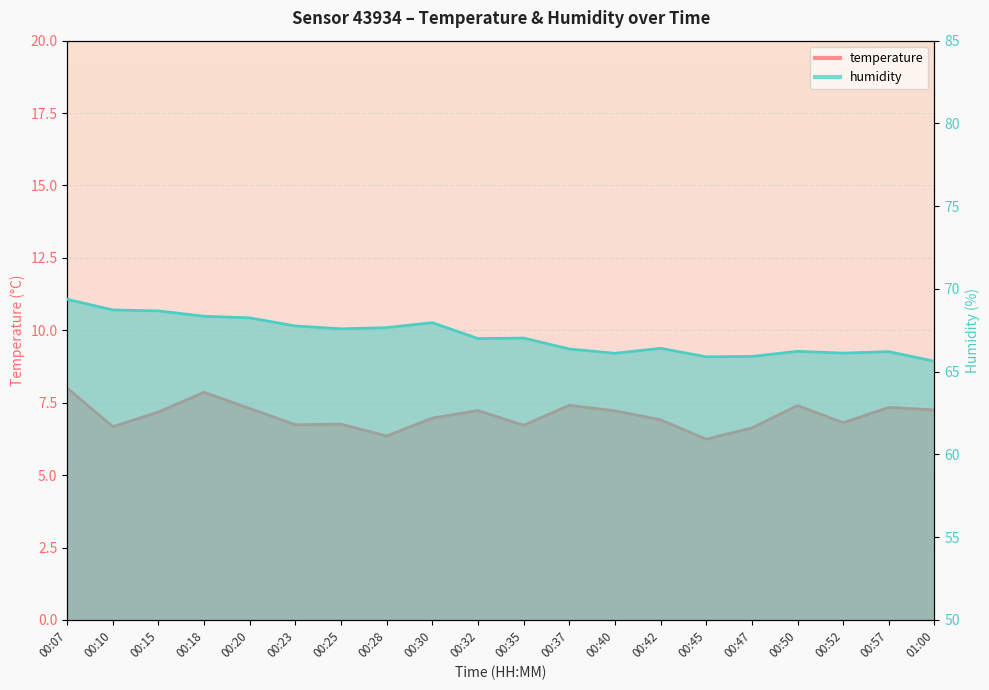

At which category does humidity reach its first local valley?

00:25